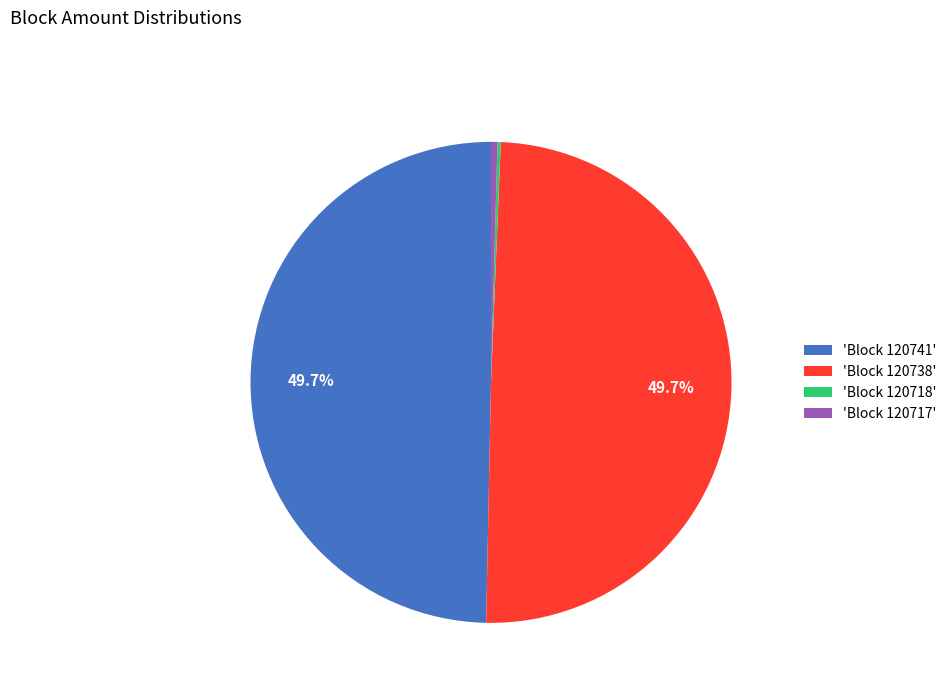

Does 'Block 120717' represent more than half of the total?

No